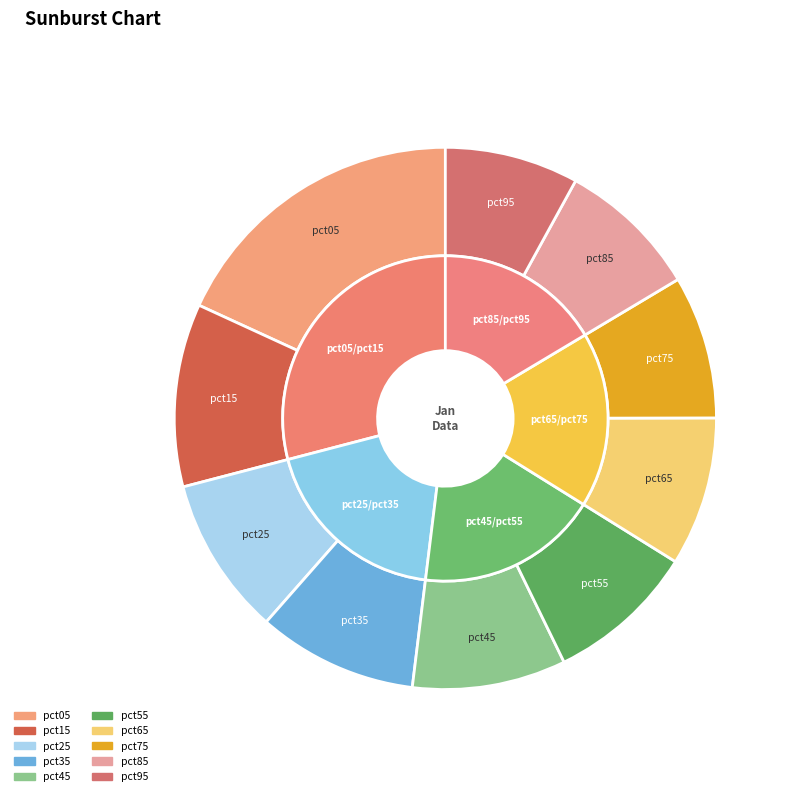

The pct25 slice represents 9% of the pie. True or false?

True